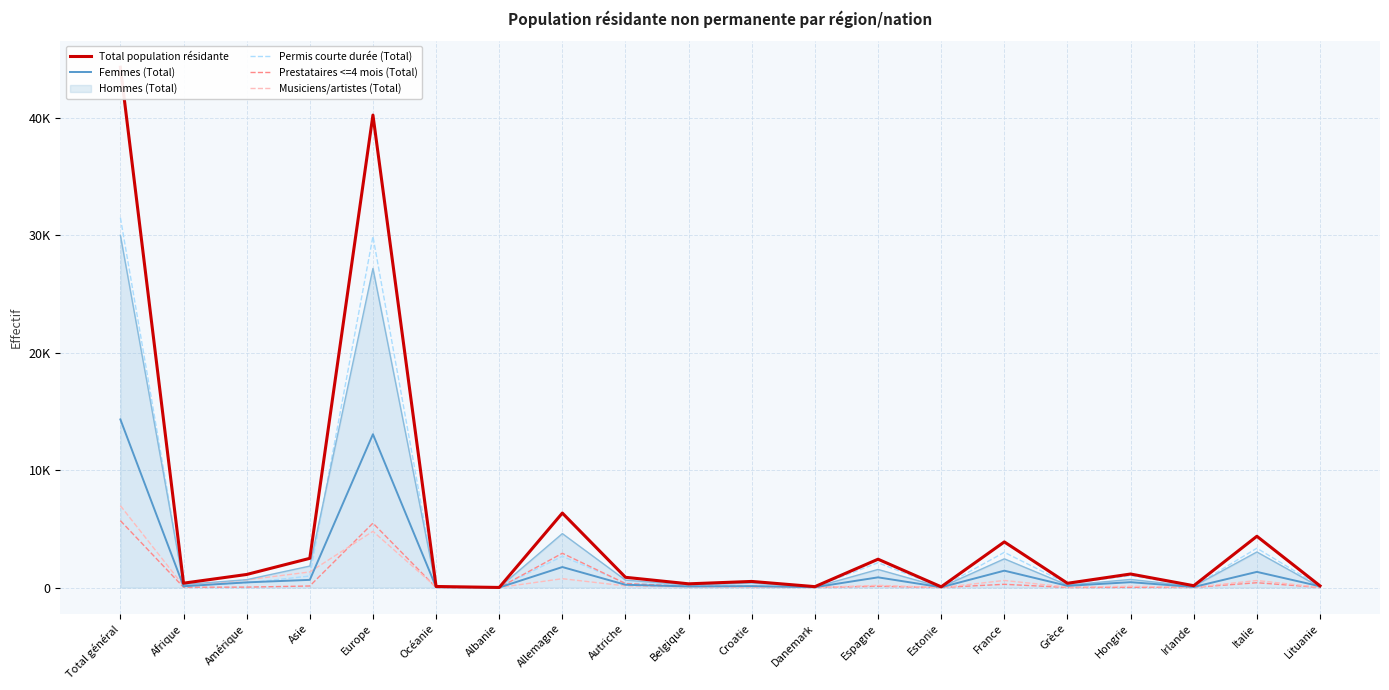

Which series has the widest spread of values?

Total population résidante